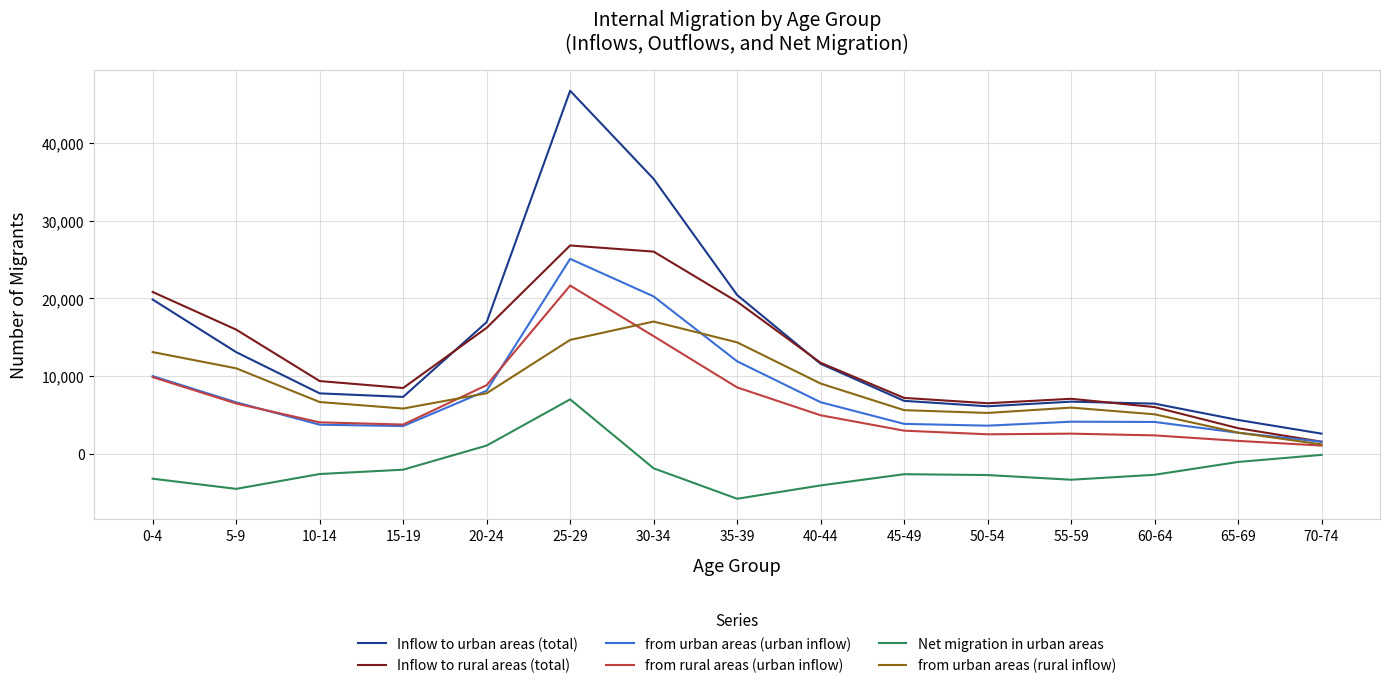

True or false: from rural areas (urban inflow) and Net migration in urban areas cross at least once.

False